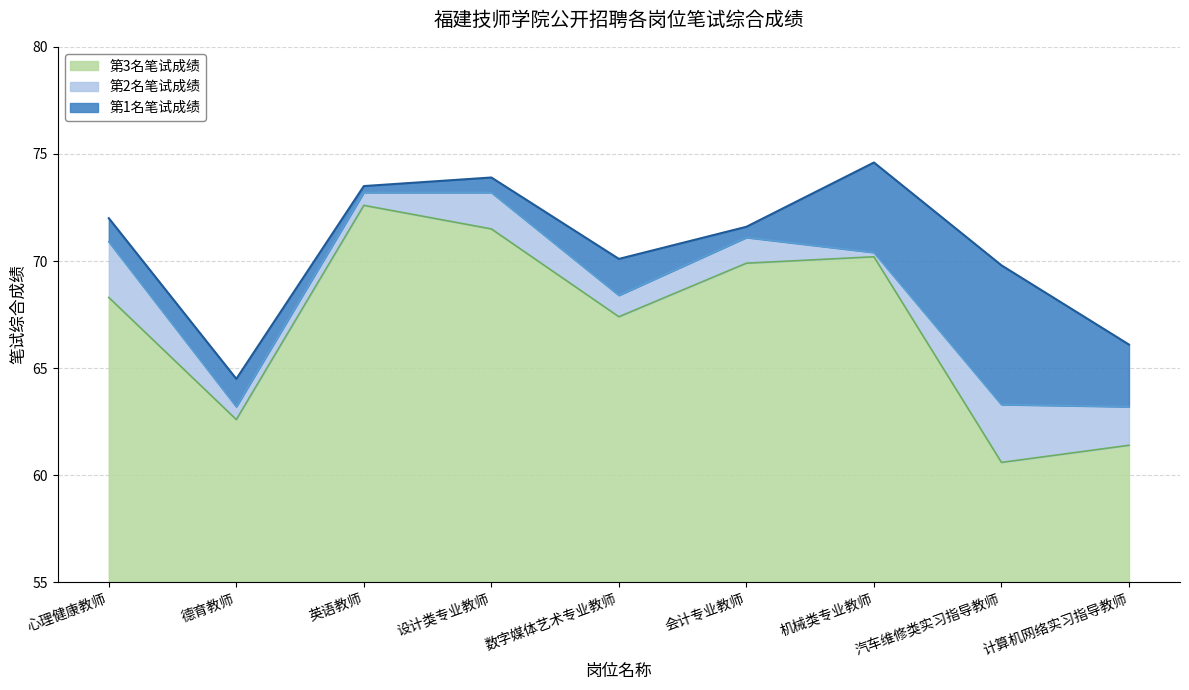

At which label is 第3名笔试成绩 closest to 66?

数字媒体艺术专业教师